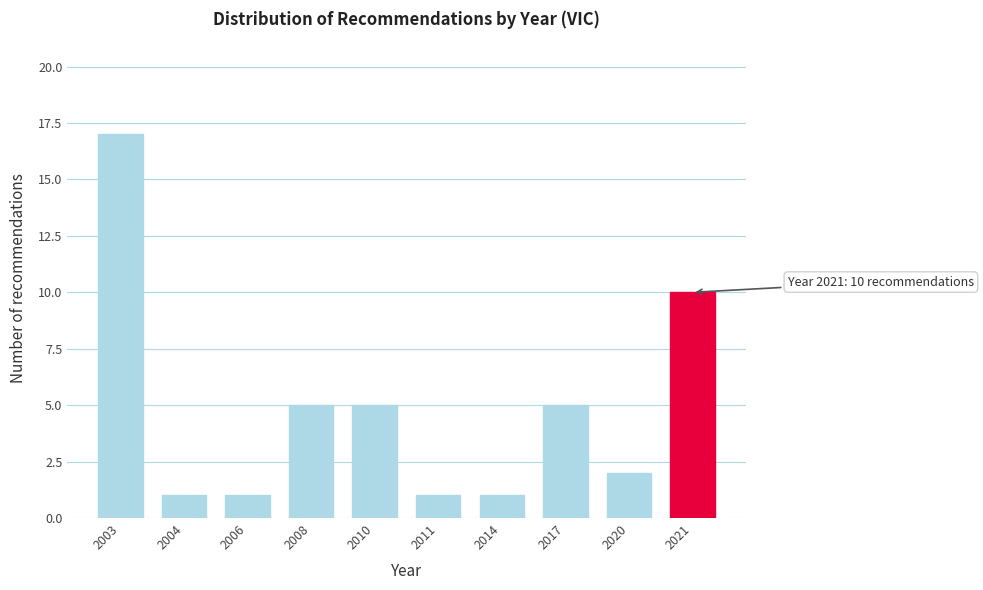

Reading left to right, list all the values displayed in this chart.

2003=17	2004=1	2006=1	2008=5	2010=5	2011=1	2014=1	2017=5	2020=2	2021=10